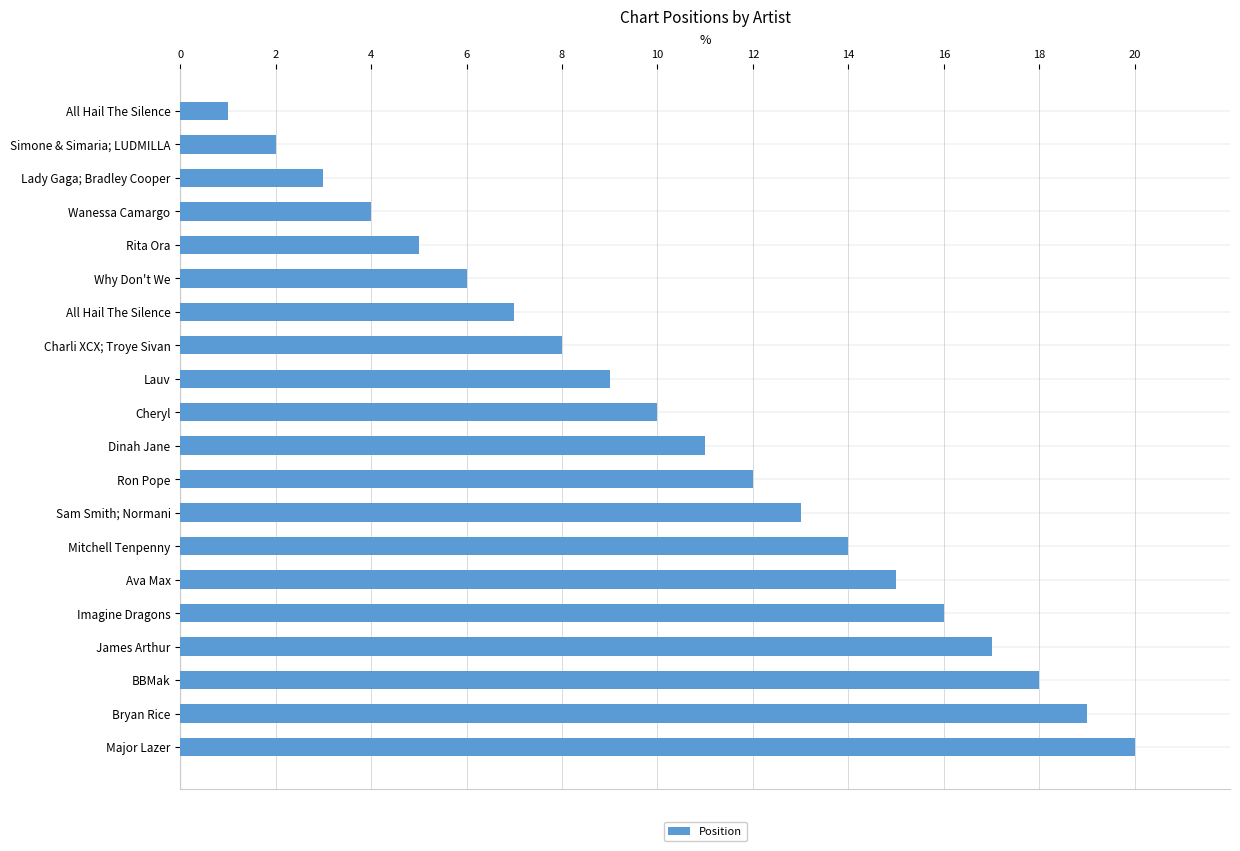

Does the chart contain any negative values?

No